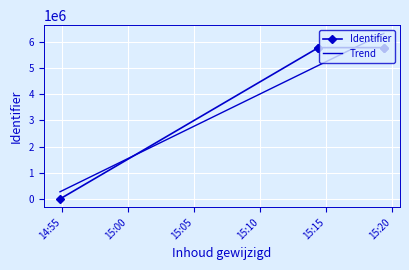

At which category does the data reach its first local peak?

2020-01-22 15:19:24